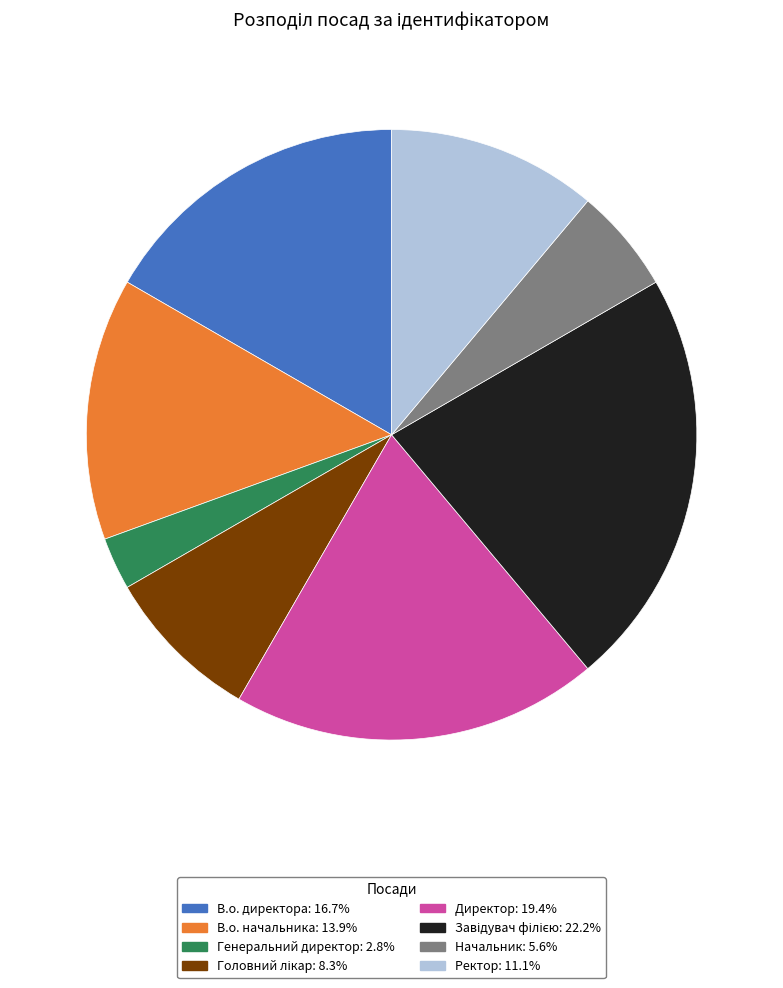

Which category has the smallest portion of the pie?

Генеральний директор